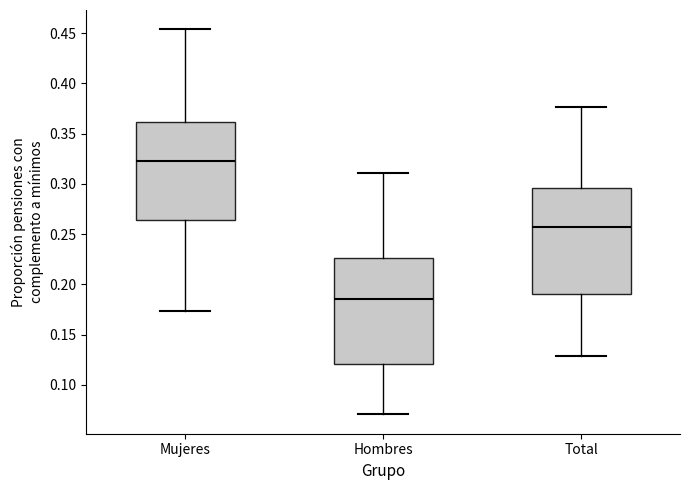

Reading left to right, transcribe this box plot: for each box, give where its median line is, the range the box spans, and where its two whiskers end, as read against the y-axis. The values are not printed on the chart, so give them approximately, as read against the axis.

Mujeres: median 0.325, box 0.265 to 0.360, whiskers 0.175 to 0.455
Hombres: median 0.185, box 0.120 to 0.225, whiskers 0.070 to 0.310
Total: median 0.255, box 0.190 to 0.295, whiskers 0.130 to 0.375